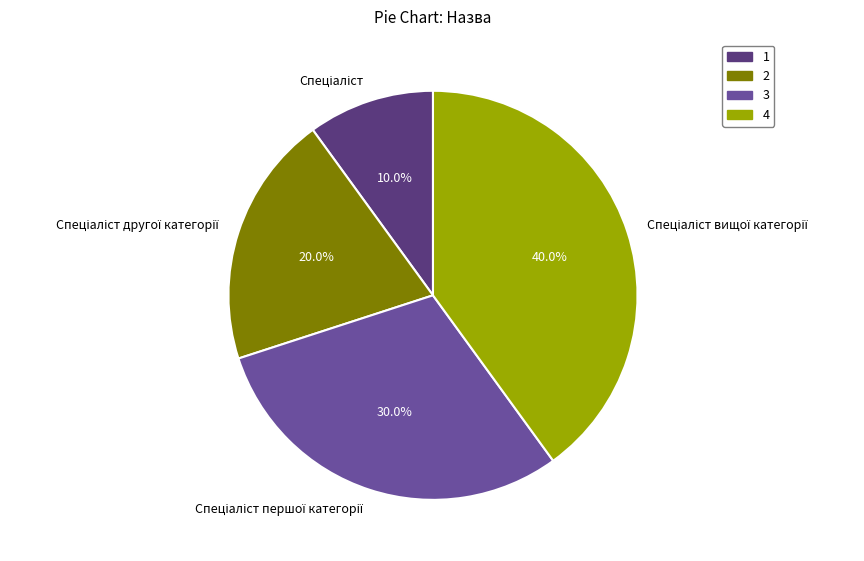

Is there a majority slice in this chart?

No